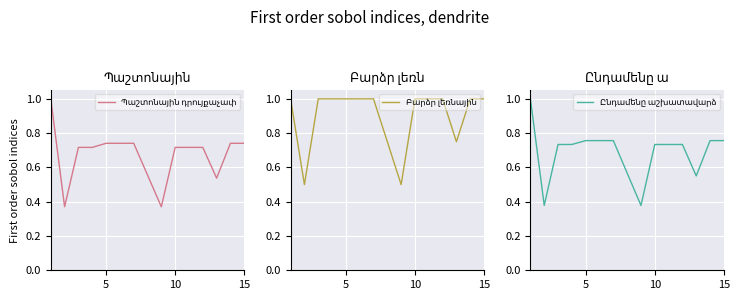

What is the sum of all Բարձր լեռնային values?

13.5